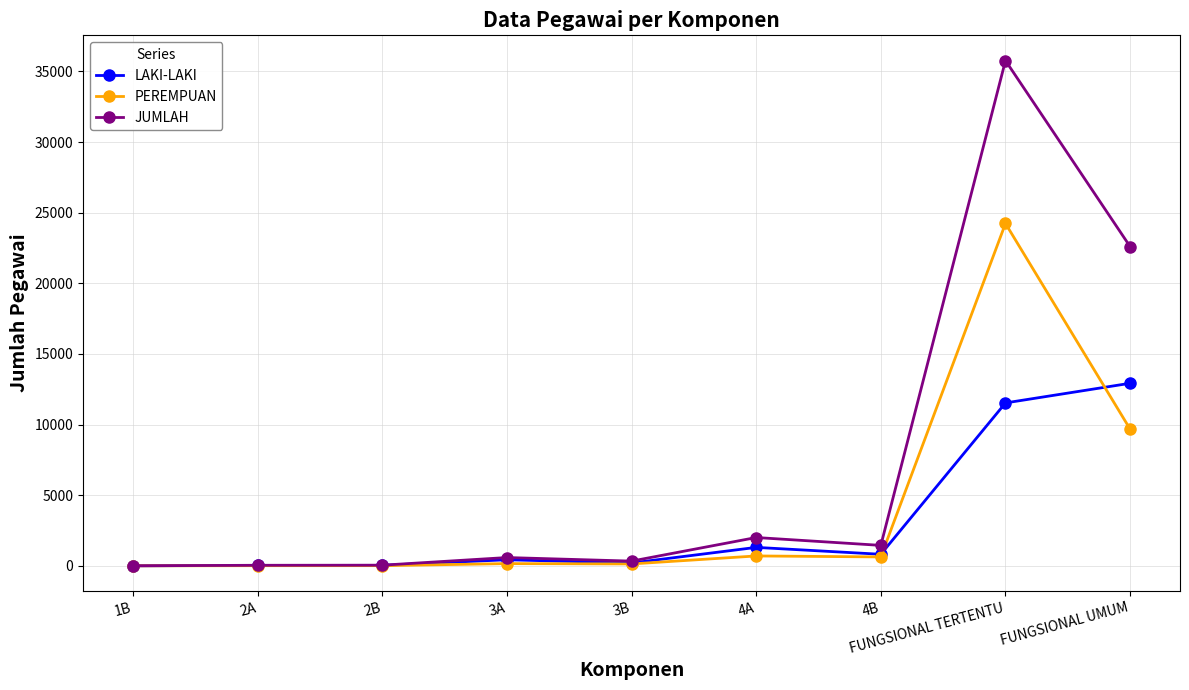

At which label is PEREMPUAN closest to 12119?

FUNGSIONAL UMUM